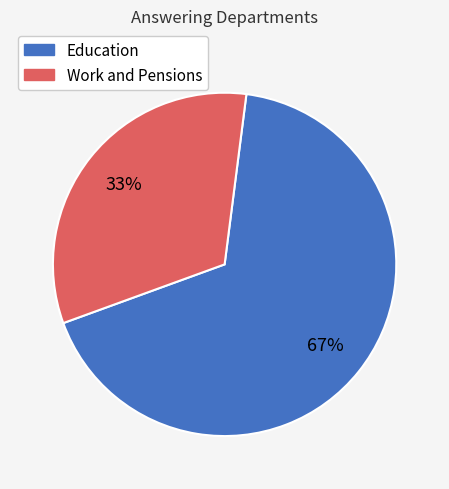

To the nearest percent, what is the average slice percentage?

50%